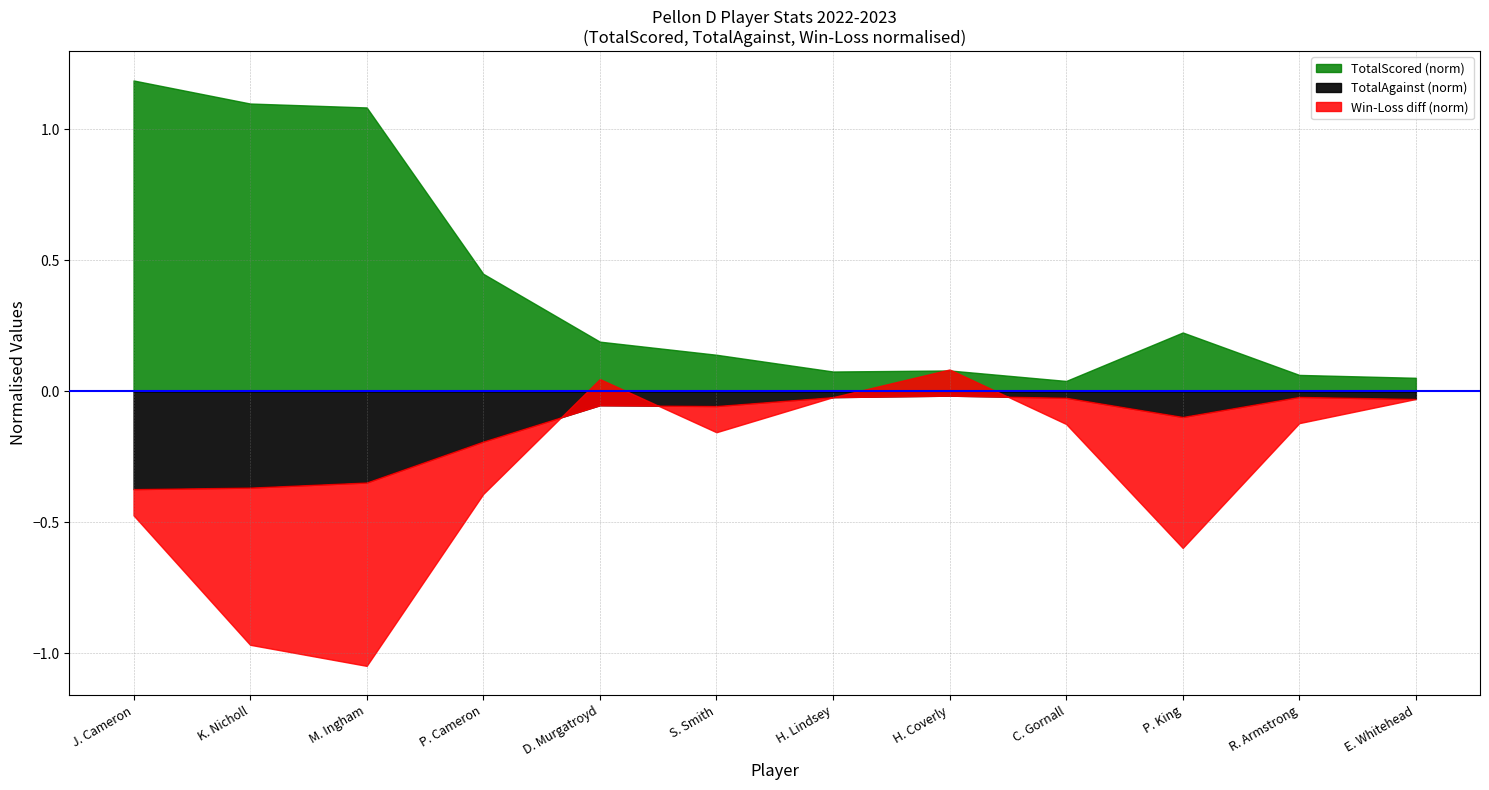

Does the chart display data point markers on the line(s)?

No